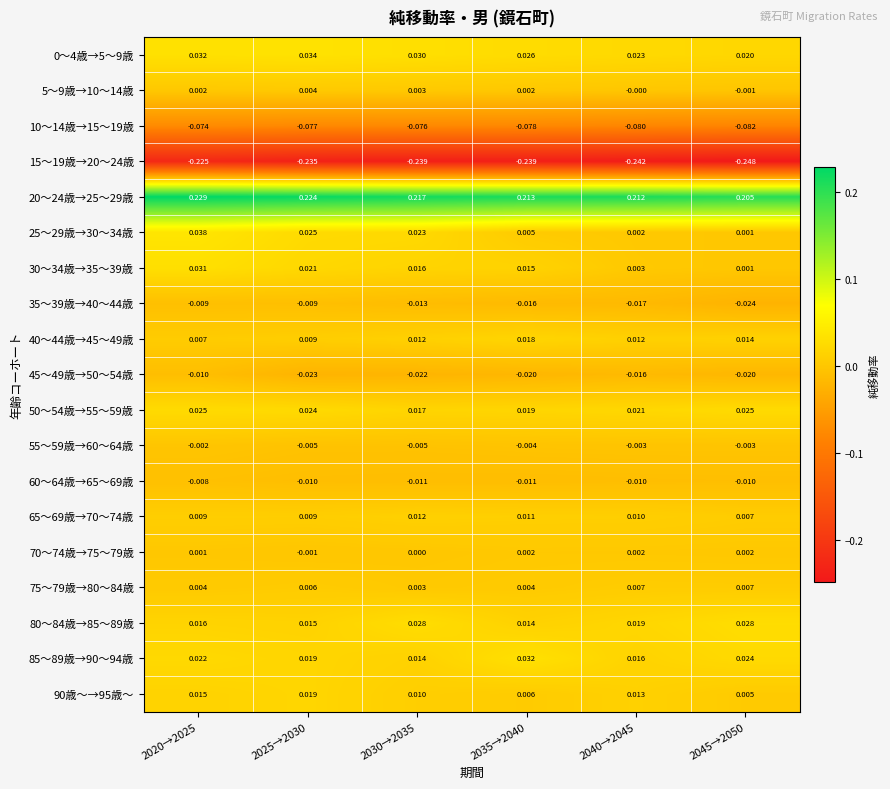

Is the value of 60～64歳→65～69歳 at 2025→2030 greater than the value of 35～39歳→40～44歳 at 2020→2025?

No